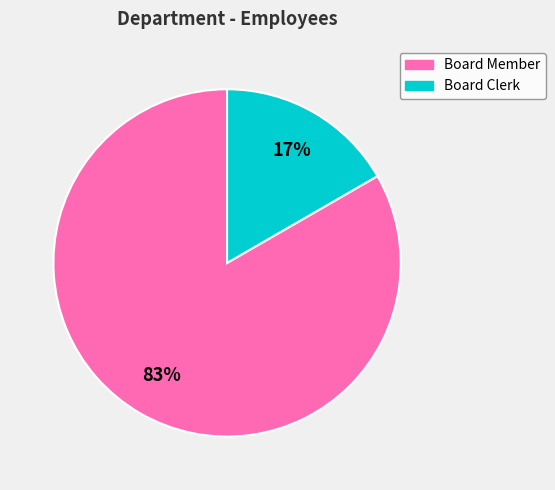

True or false: Board Clerk accounts for 17% of the total.

True